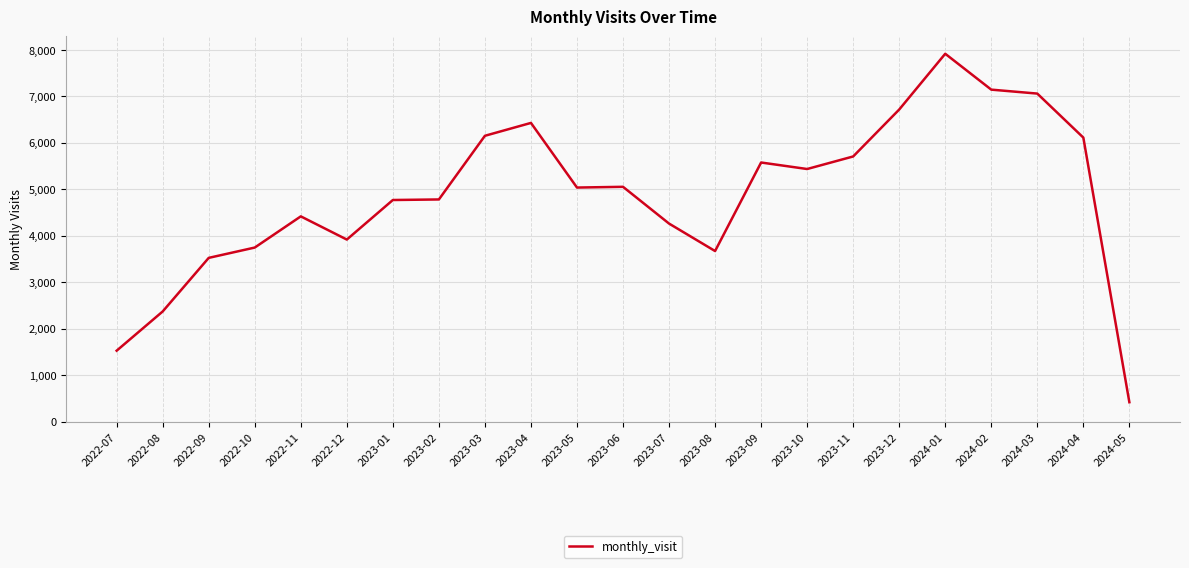

Where is the first local maximum?

2022-11